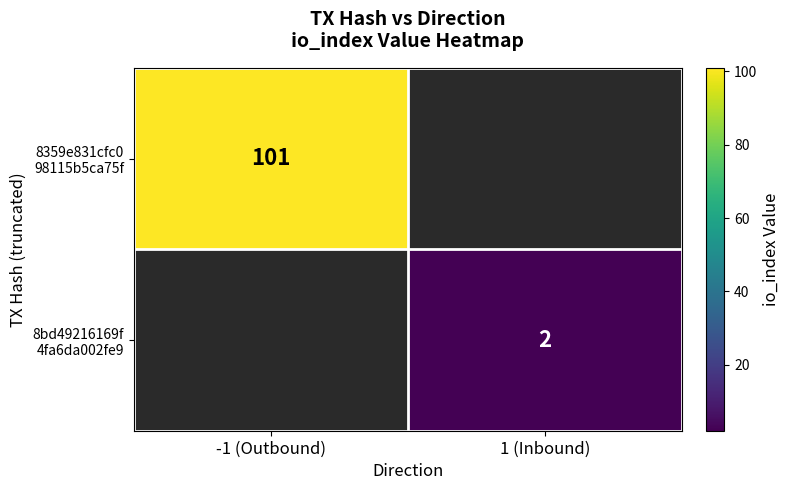

The 8359e831cfc0 98115b5ca75f series shows 178.5 at -1 (Outbound). True or false?

False